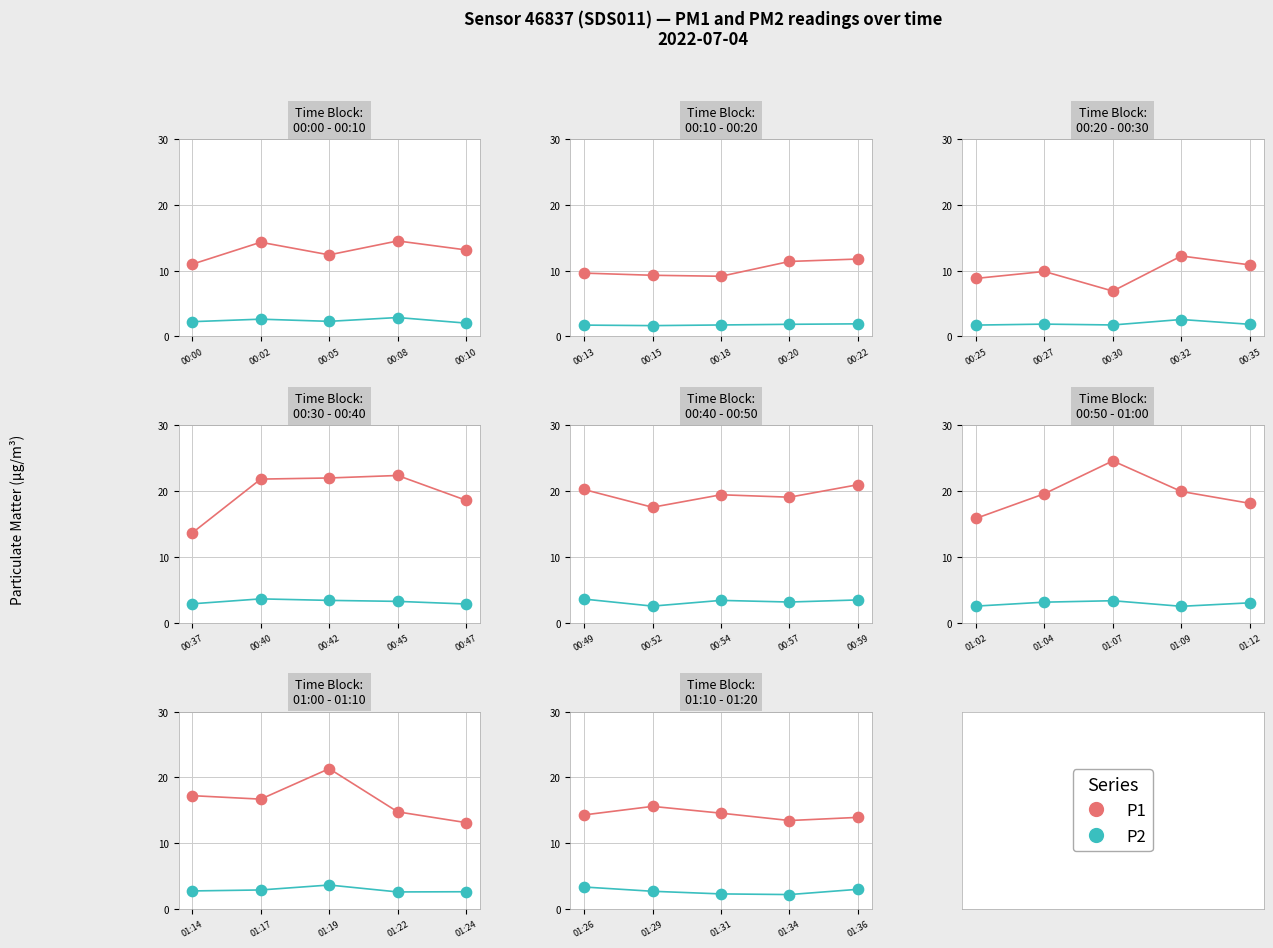

Which series contains the highest Y value?

P1